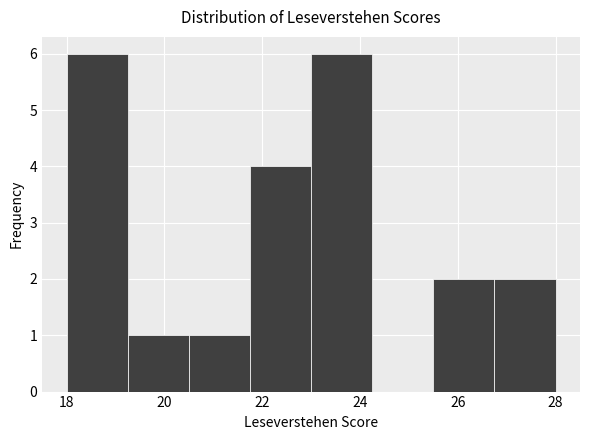

Reading left to right, list every bar in this chart as the range it spans on the x-axis followed by its height. Neither the bar edges nor the heights are printed on the chart, so give them approximately, as read against the axes.

18.00 to 19.25: 6
19.25 to 20.50: 1
20.50 to 21.75: 1
21.75 to 23.00: 4
23.00 to 24.25: 6
24.25 to 25.50: 0
25.50 to 26.75: 2
26.75 to 28.00: 2